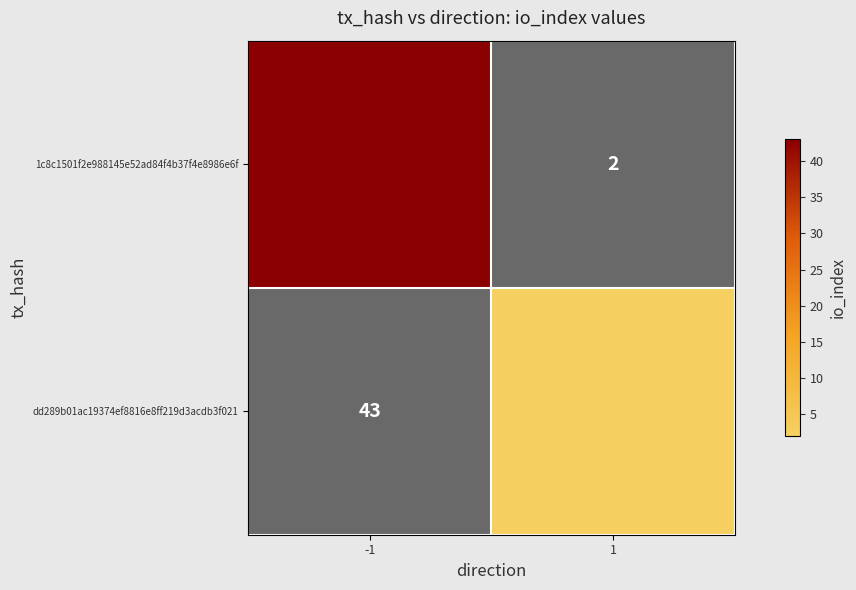

What is the maximum value shown in the chart?

43.0